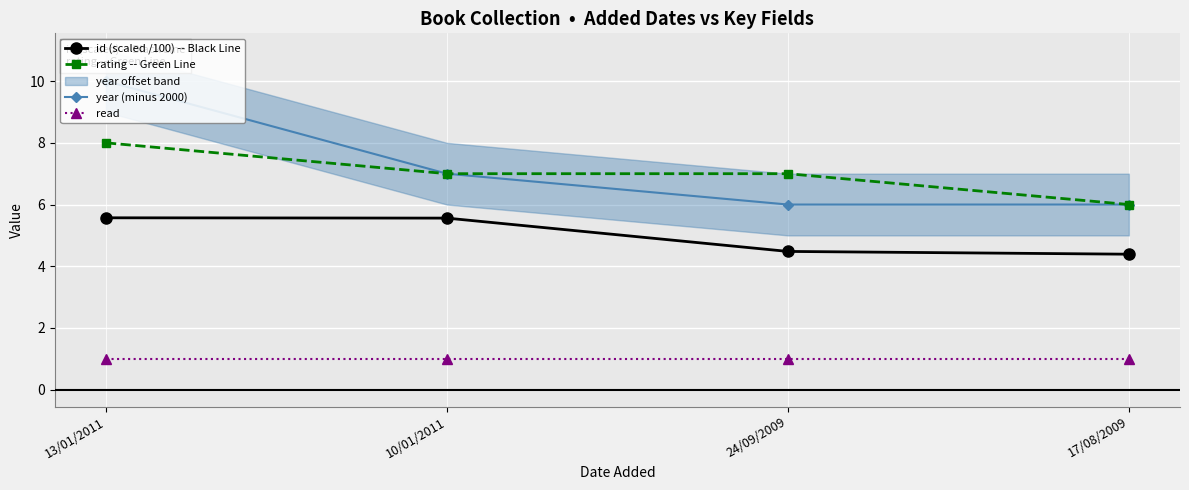

What is the difference between the highest and lowest values at 10/01/2011?

6.0